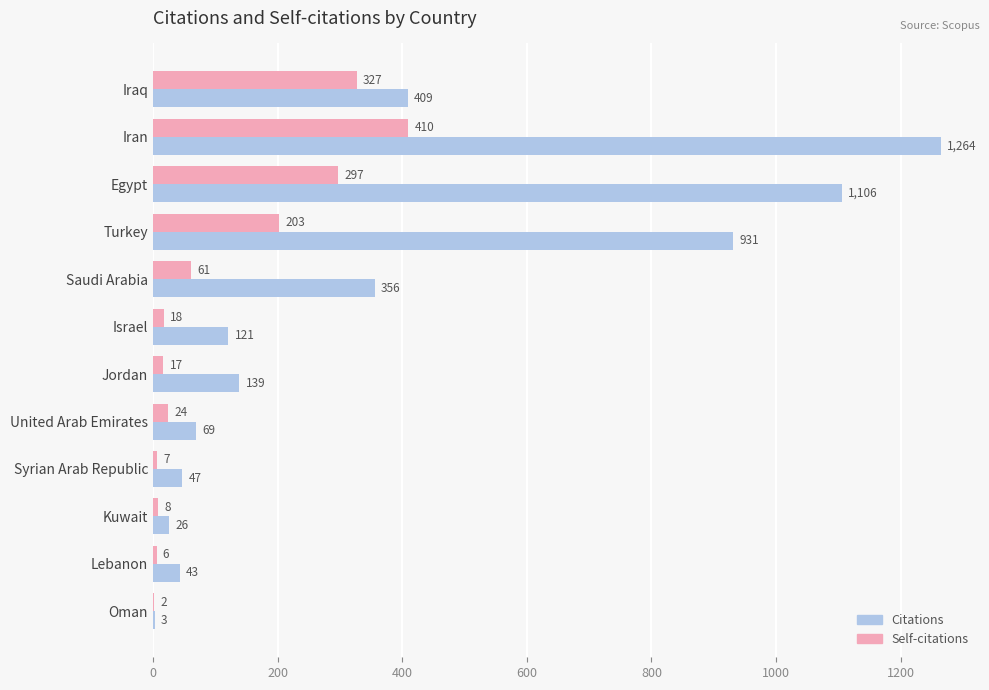

Which series has the largest total across all categories?

Citations